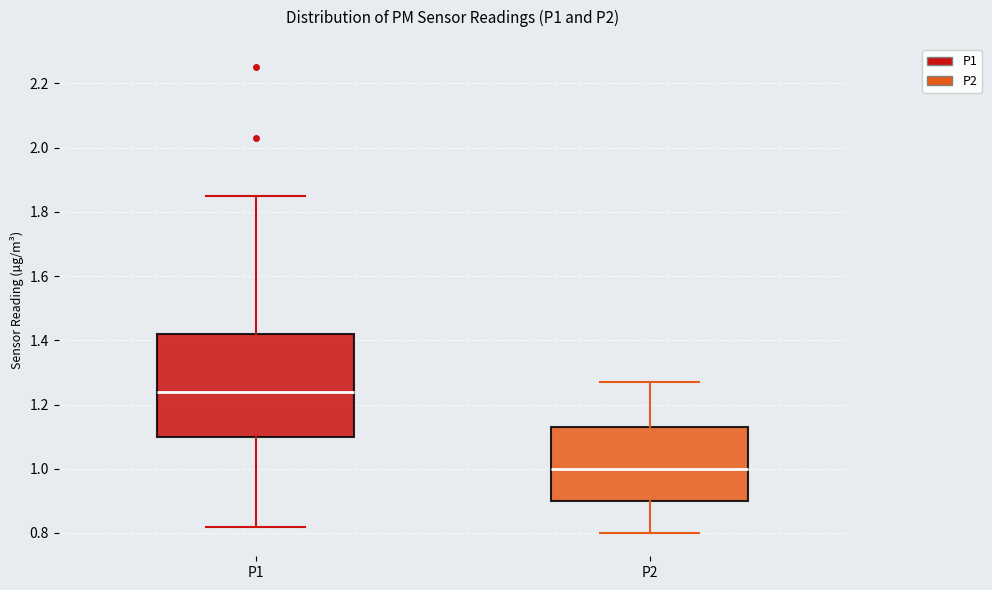

Which box has the lowest median line?

P2